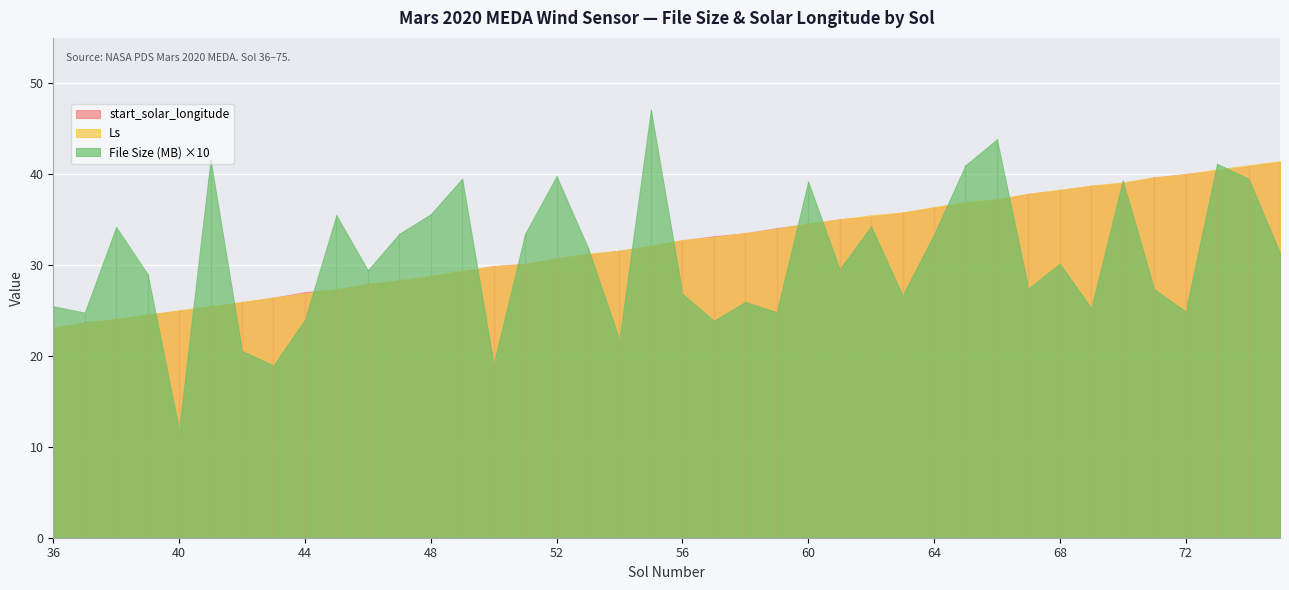

Which has a higher value, 70 or 41?

41